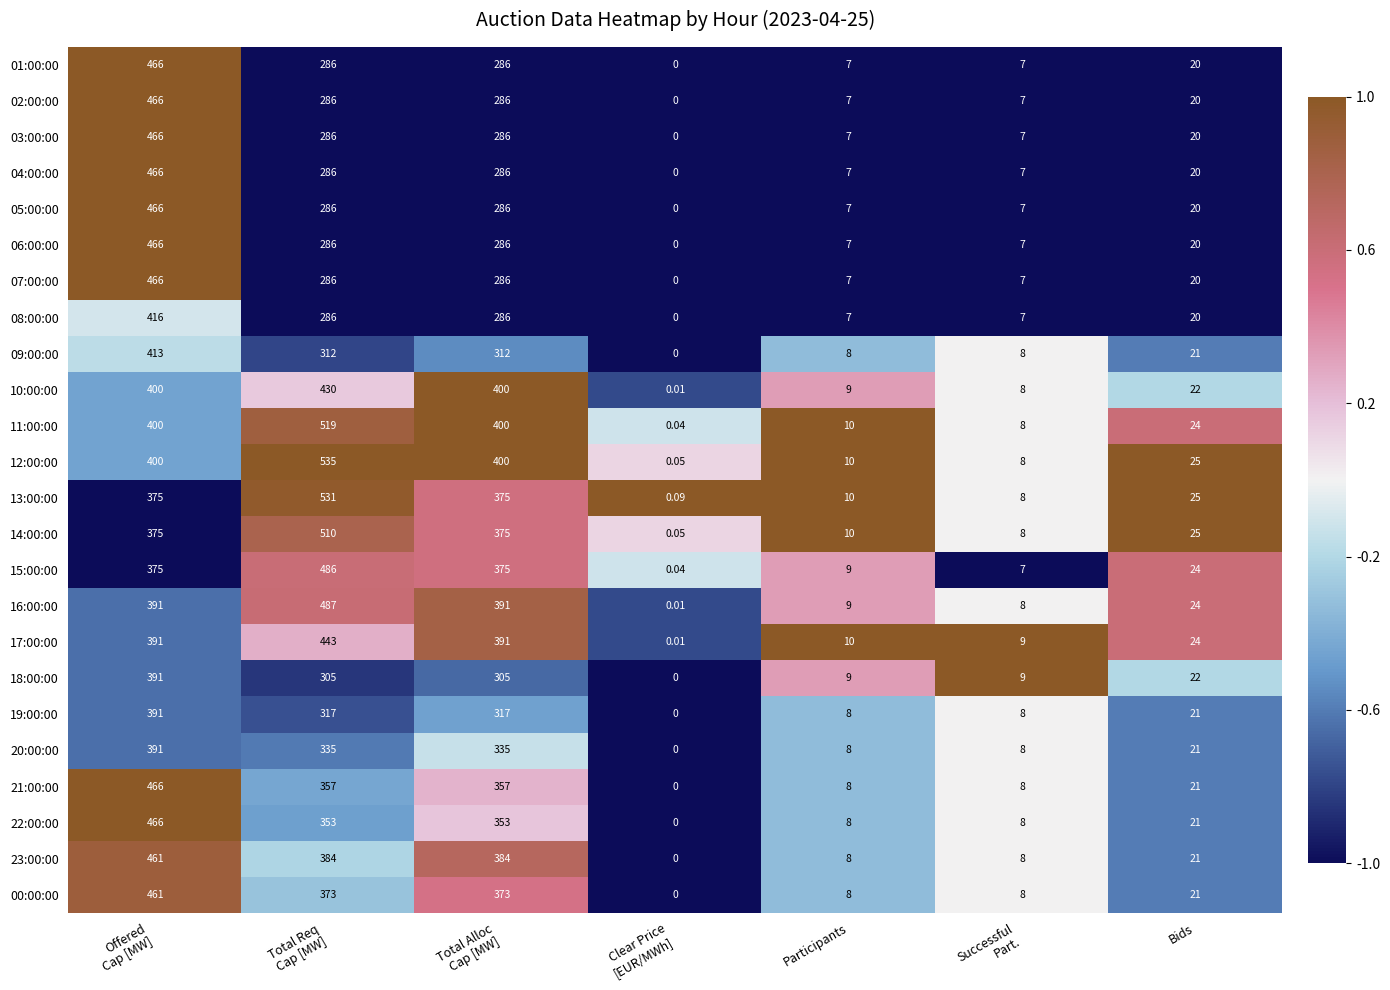

Count the number of data series in this chart.

24